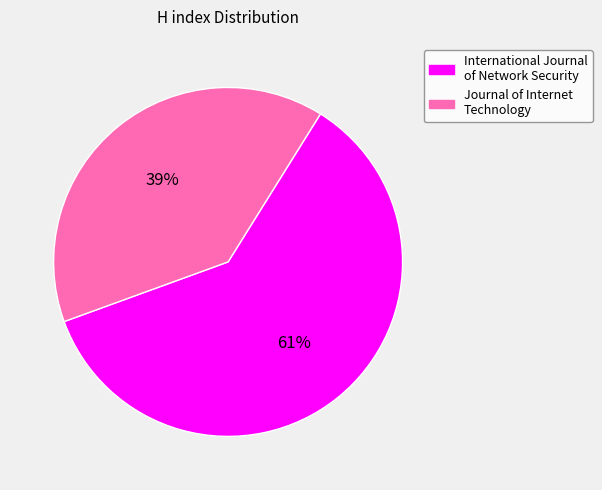

To the nearest percent, what is the combined percentage of International Journal of Network Security and Journal of Internet Technology?

100%